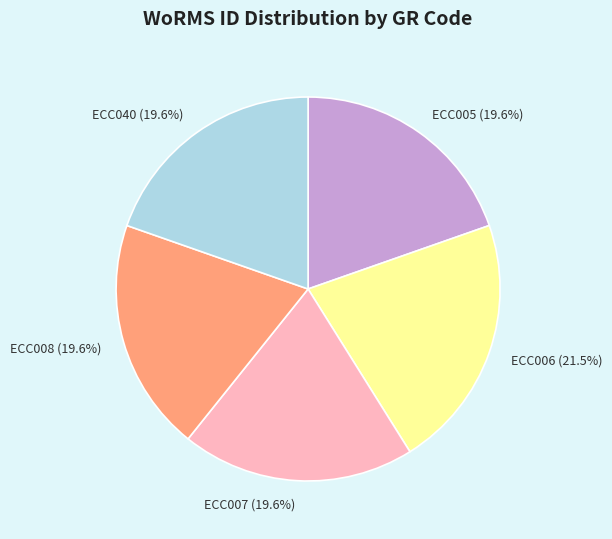

To the nearest percent, what is the difference between the largest and smallest slice percentages?

2%